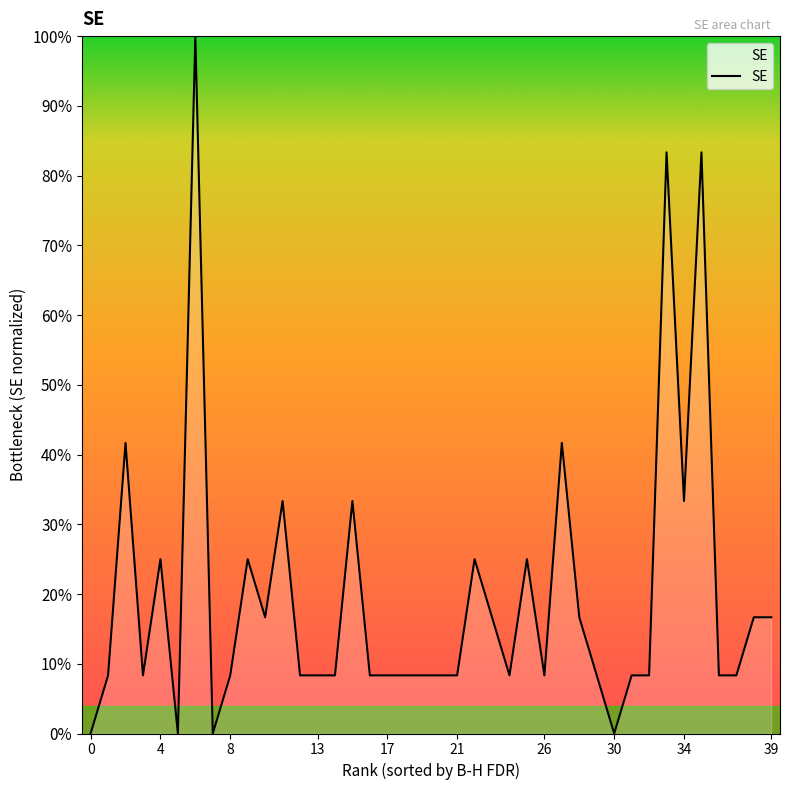

Is this an area chart (filled region under the line)?

Yes